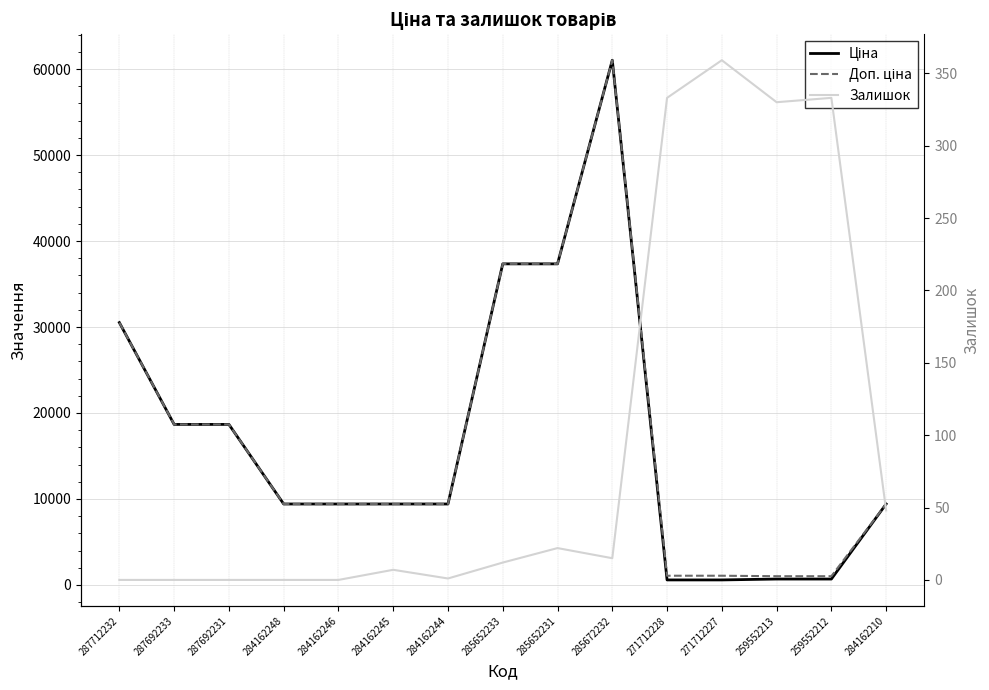

Which series has the widest spread of values?

Ціна